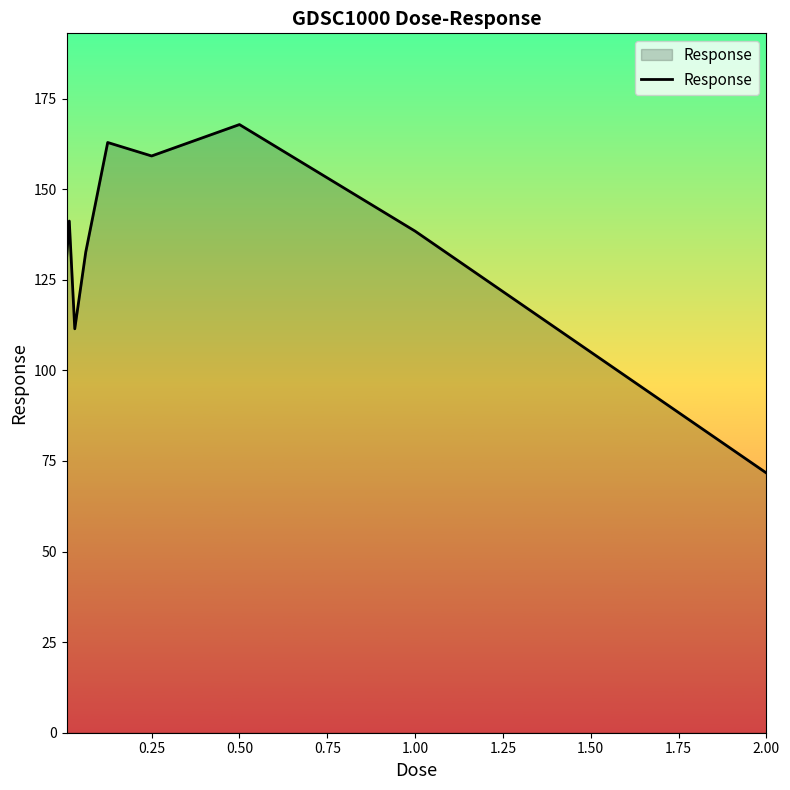

What is the difference between the maximum and minimum values?

96.2